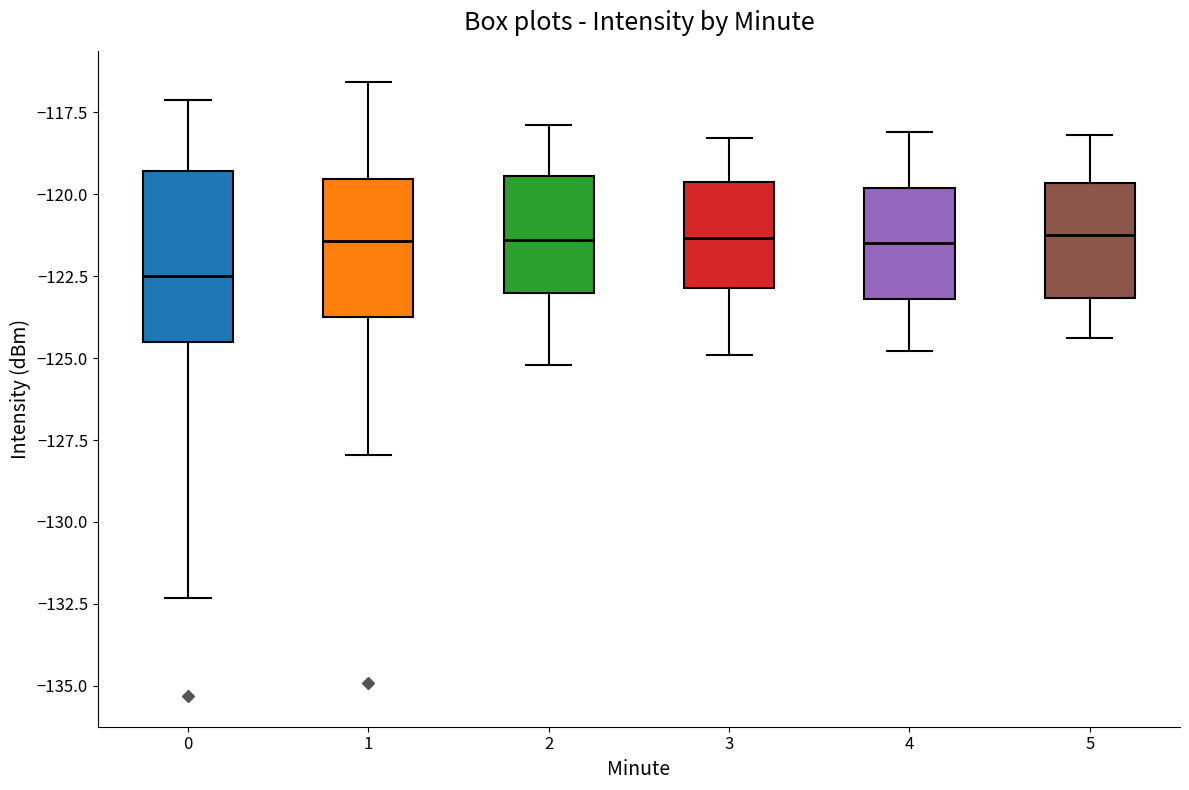

Where is the lower edge of the box at x = 4 on the y-axis? The values are not printed on the chart, so give them approximately, as read against the axis.

-123.0